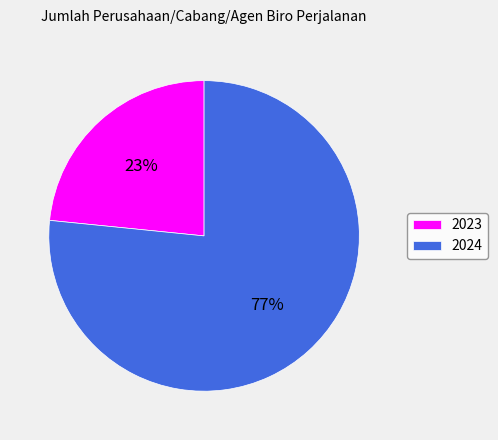

To the nearest percent, what is the average slice percentage?

50%